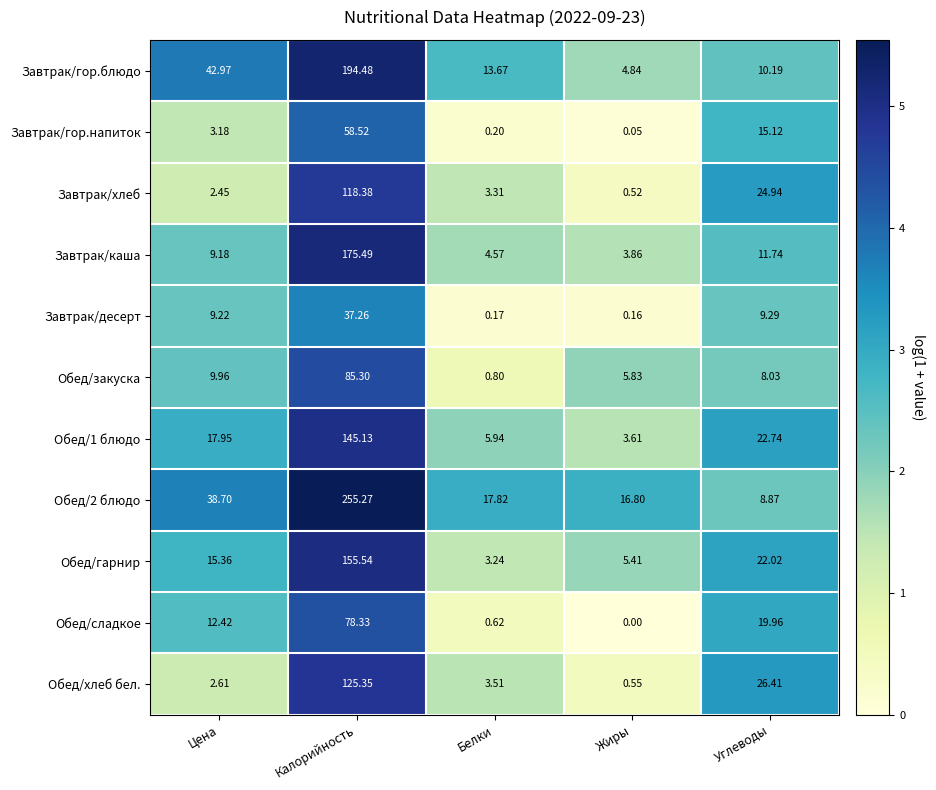

Is the value of Завтрак/хлеб at Калорийность greater than the value of Обед/закуска at Калорийность?

Yes